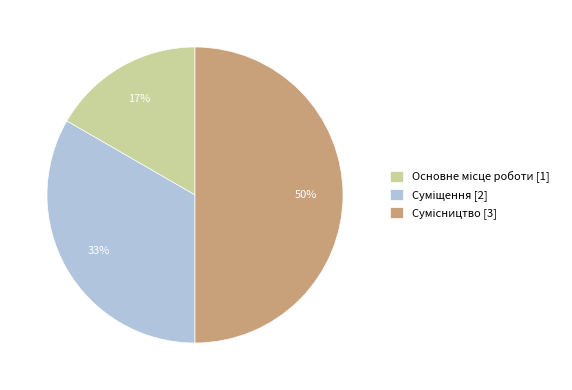

To the nearest percent, what is the average slice percentage?

33%